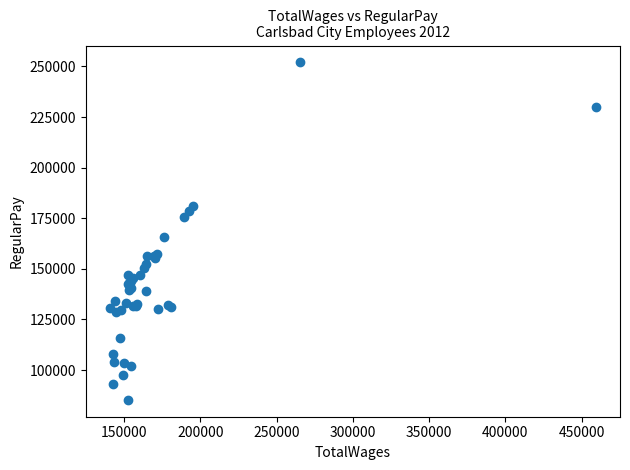

What Y value in the scatter plot is closest to 168647?

165630